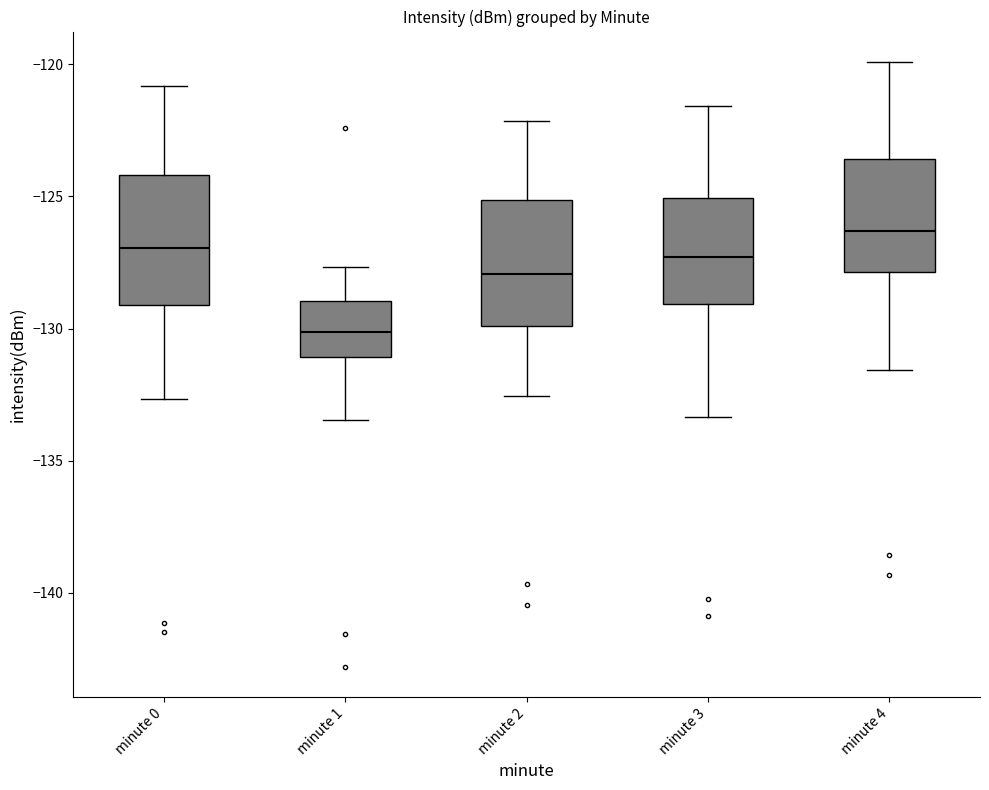

Reading left to right, transcribe this box plot: for each box, give where its median line is, the range the box spans, and where its two whiskers end, as read against the y-axis. The values are not printed on the chart, so give them approximately, as read against the axis.

minute 0: median -127.0, box -129.0 to -124.0, whiskers -132.5 to -121.0
minute 1: median -130.0, box -131.0 to -129.0, whiskers -133.5 to -127.5
minute 2: median -128.0, box -130.0 to -125.0, whiskers -132.5 to -122.0
minute 3: median -127.5, box -129.0 to -125.0, whiskers -133.5 to -121.5
minute 4: median -126.5, box -128.0 to -123.5, whiskers -131.5 to -120.0